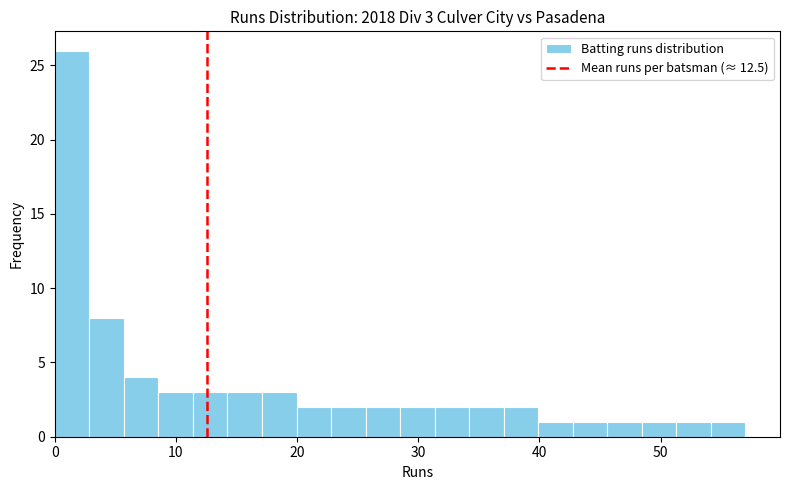

Read against the x-axis, roughly where is the centre of the tallest bar?

1